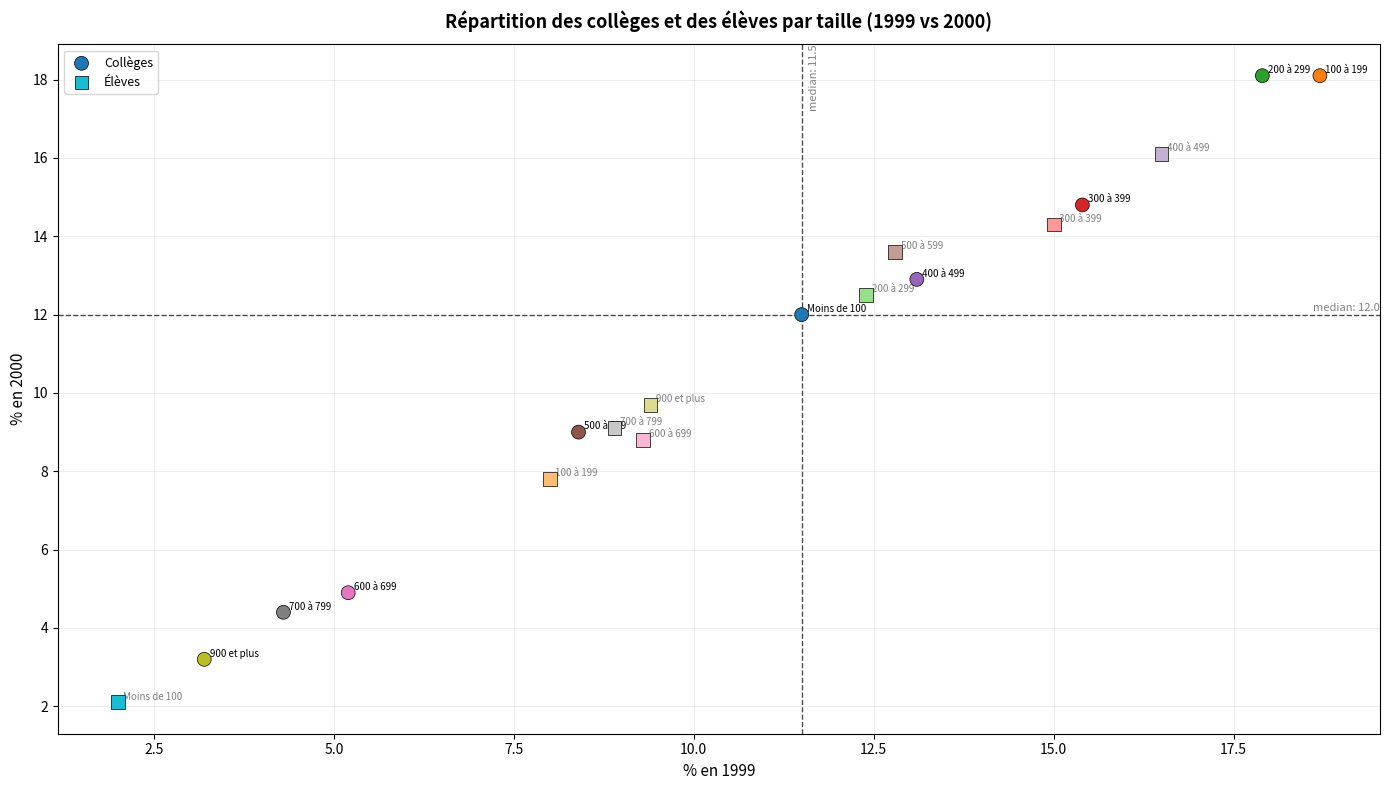

Which series reaches the minimum Y coordinate?

Élèves